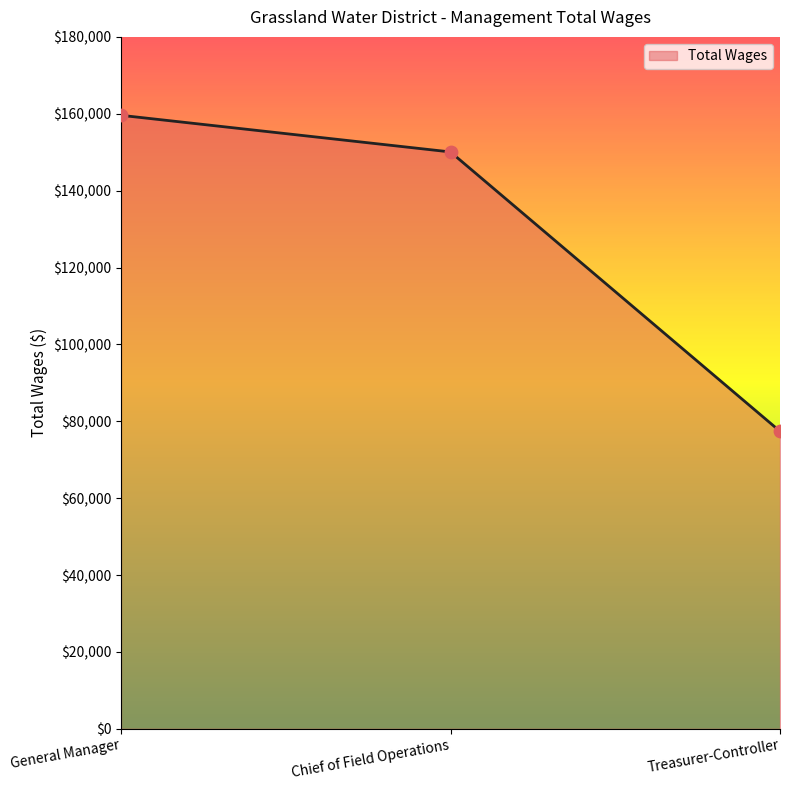

Approximately how many times larger is the value at Chief of Field Operations compared to Treasurer-Controller?

1.9